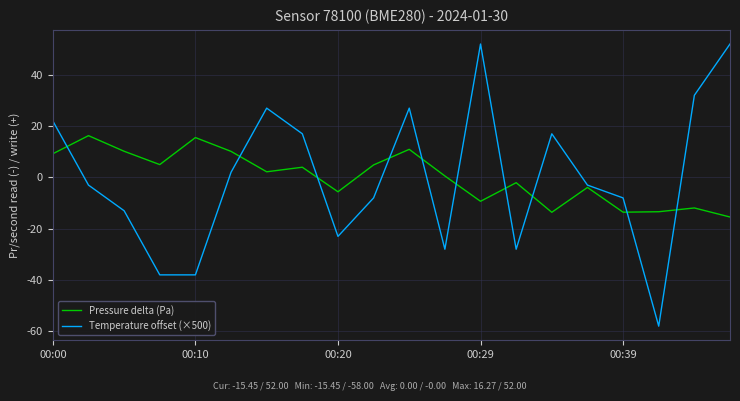

Which series has the largest range (max minus min)?

Temperature offset (×500)